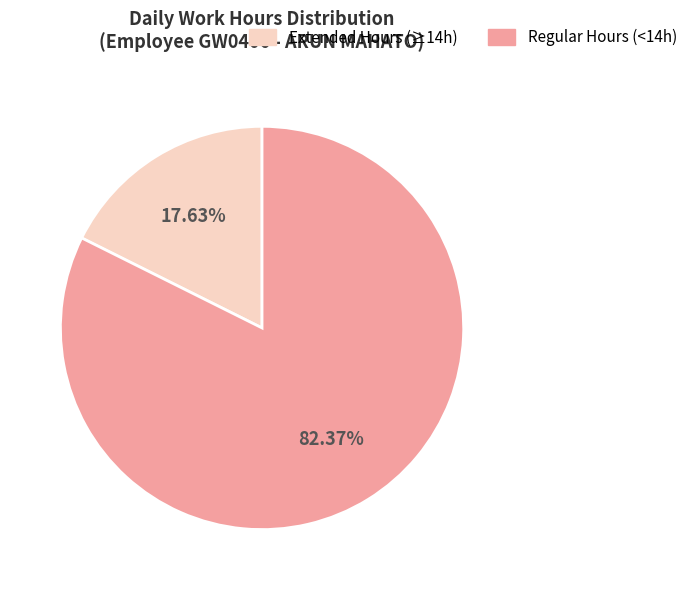

Is there a majority slice in this chart?

Yes